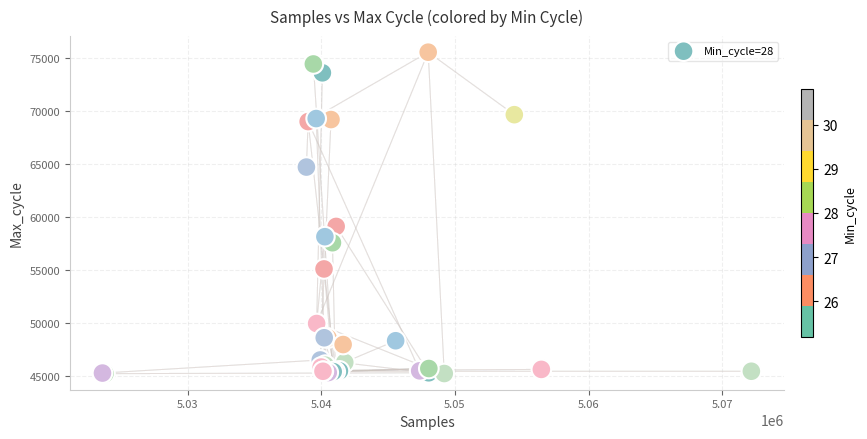

What Y value in the scatter plot is closest to 60416?

59142